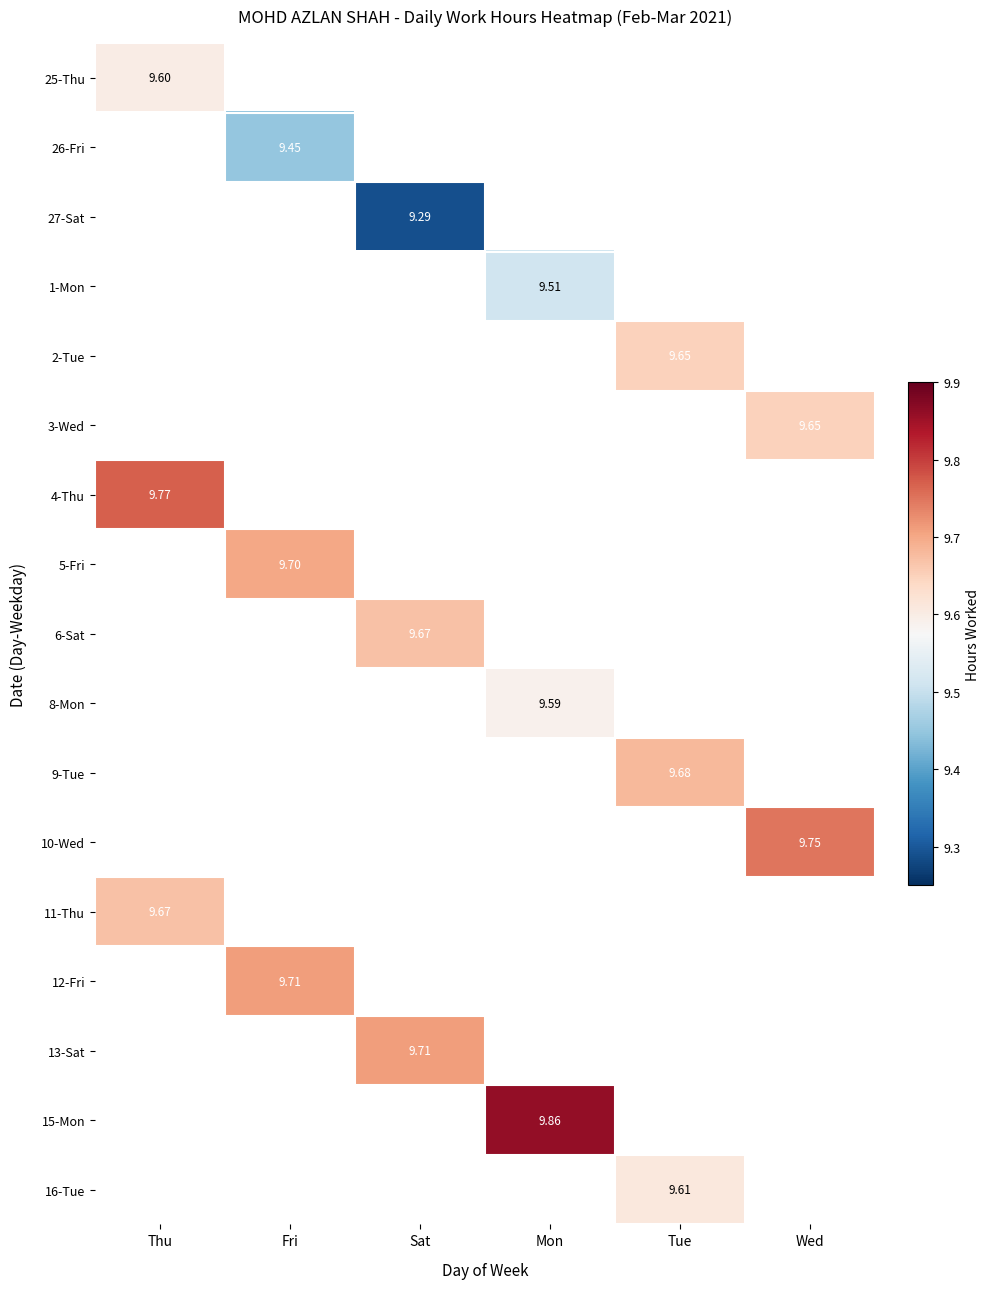

Which label corresponds to the smallest value in the chart?

Sat